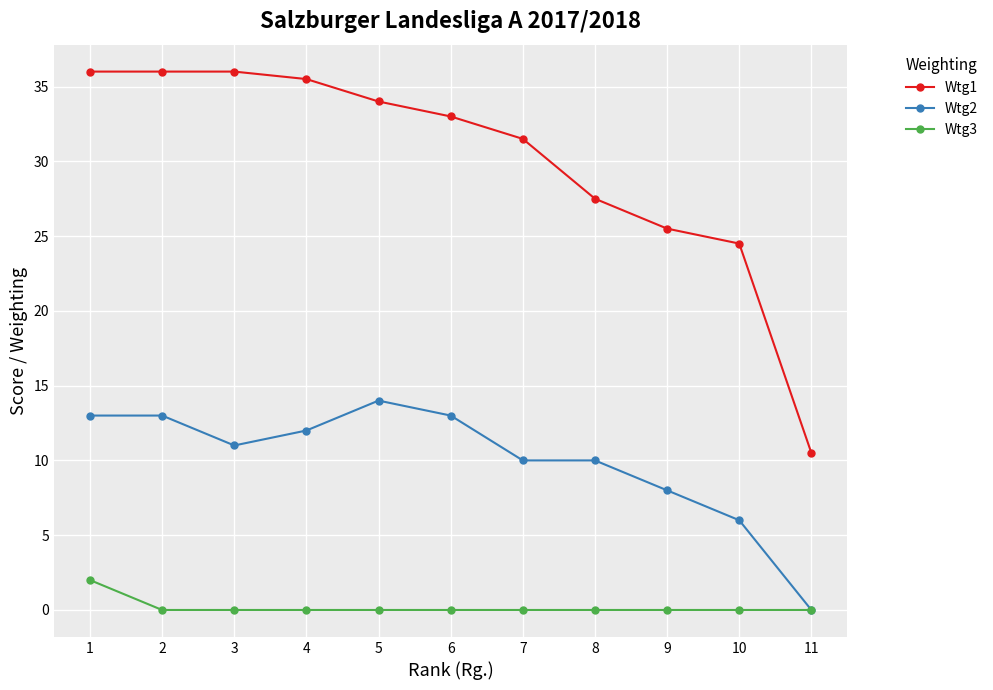

At which category is the sum across all series the highest?

1